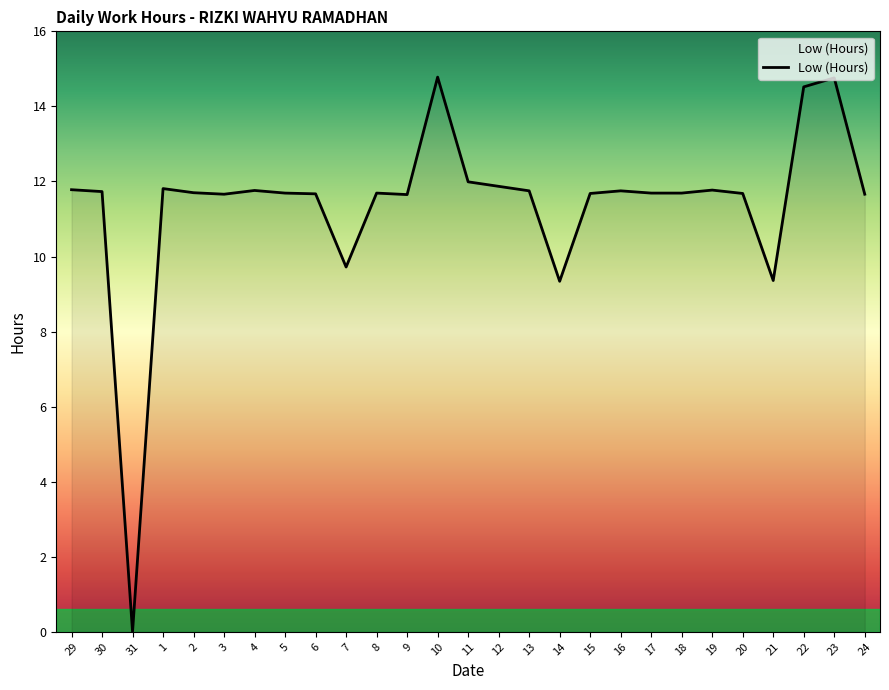

Is this an area chart (filled region under the line)?

No